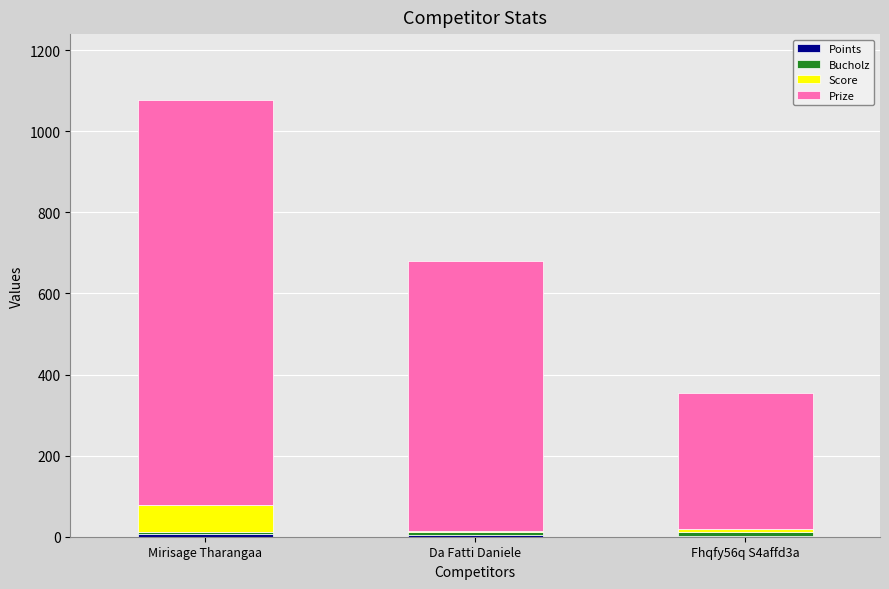

At which category is the sum across all series the highest?

Mirisage Tharangaa